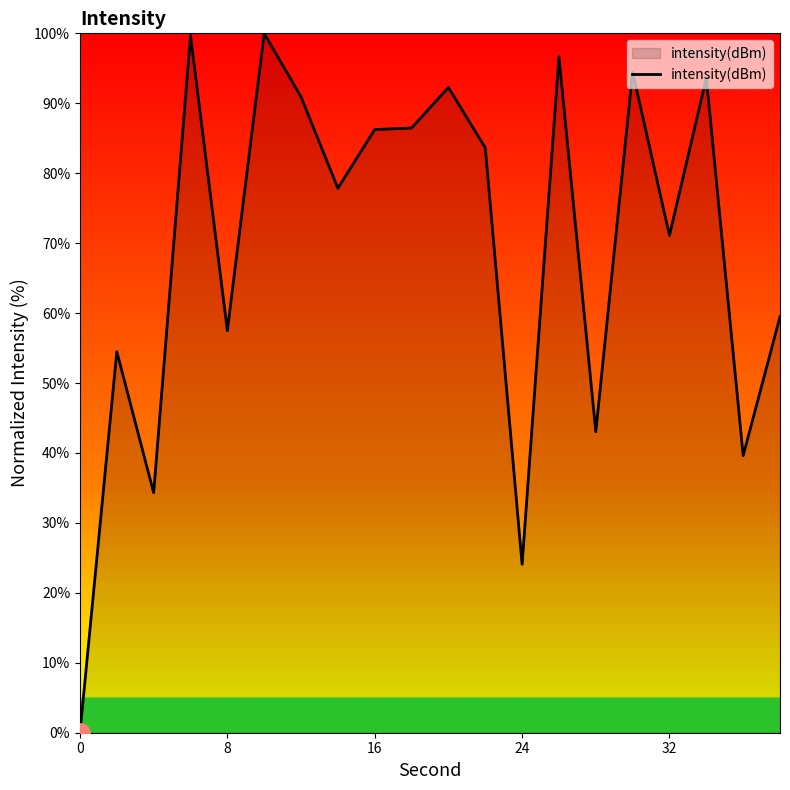

What is the greatest value displayed?

100.0